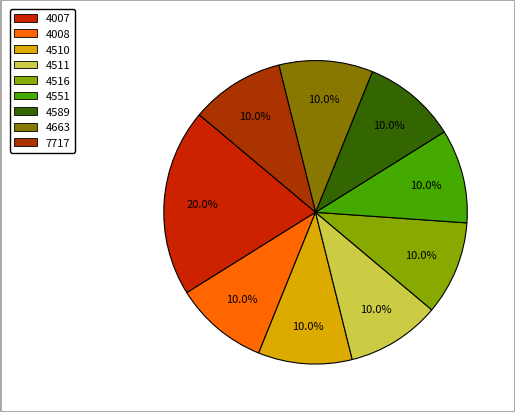

To the nearest percent, what is the difference between the 4511 and 4007 slice percentages?

10%